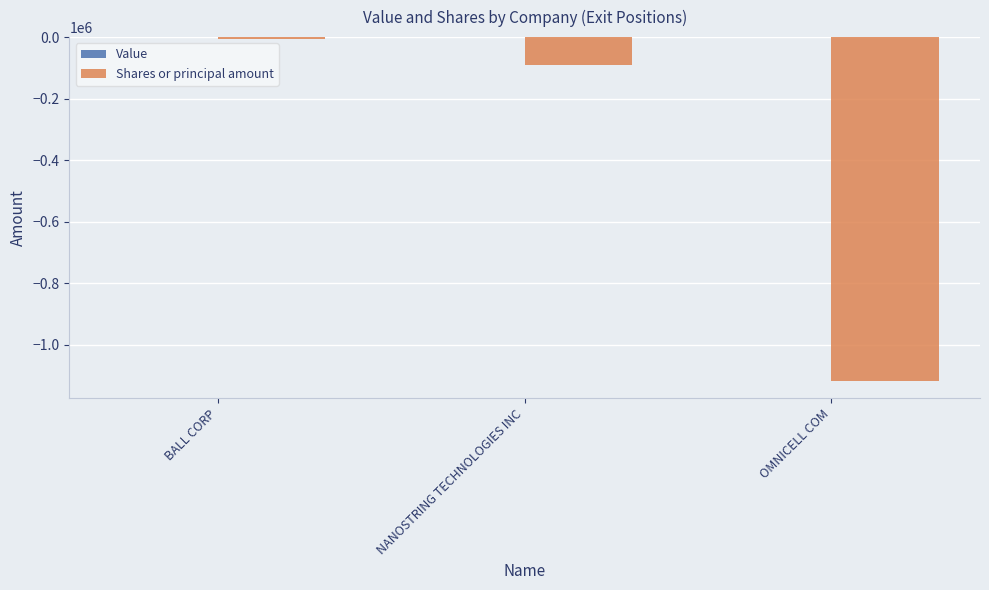

What is the difference between the maximum and second lowest values?

87058